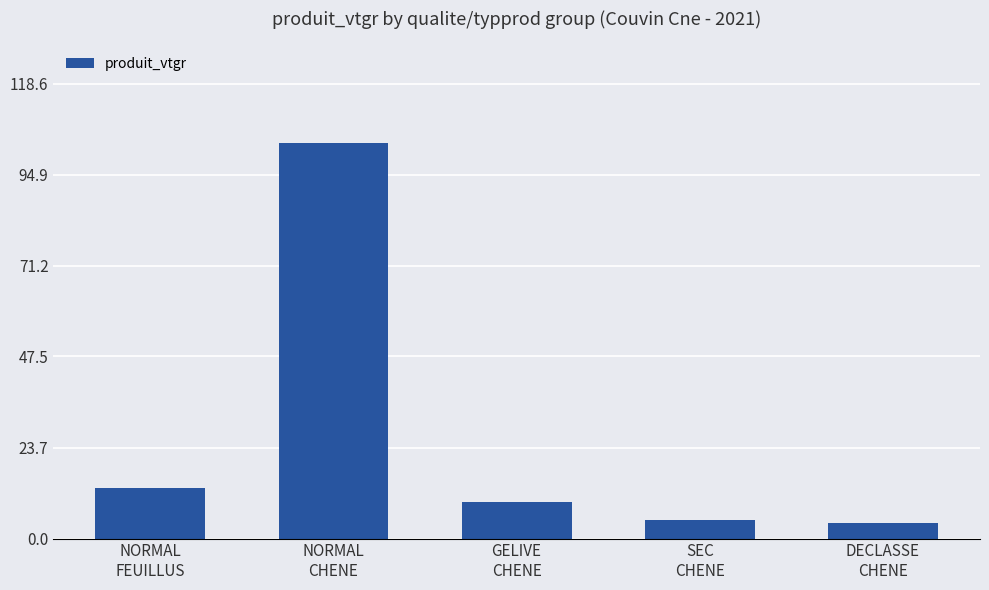

What is the minimum value shown in the chart?

4.0